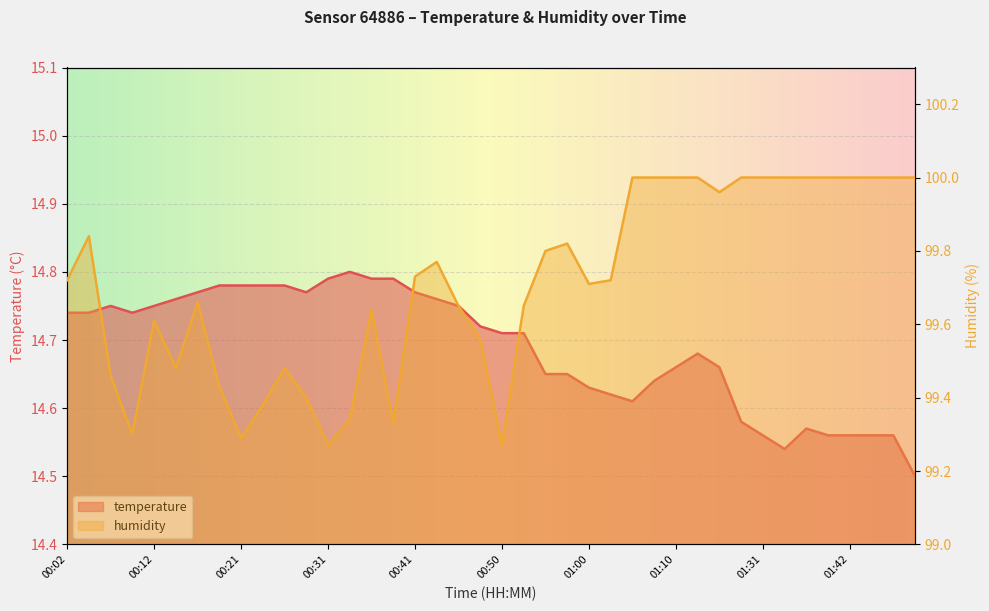

At 01:31, list the series in order from smallest to largest.

temperature, humidity